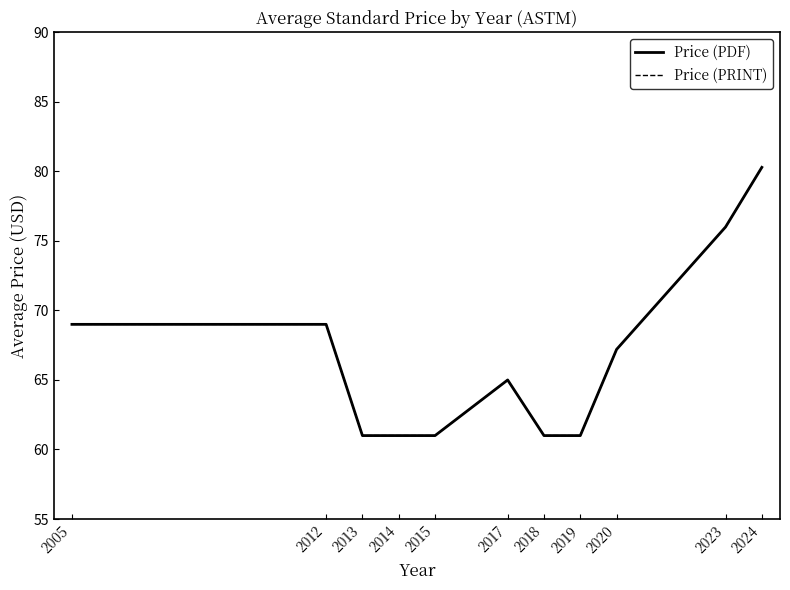

Does the chart display data point markers on the line(s)?

No